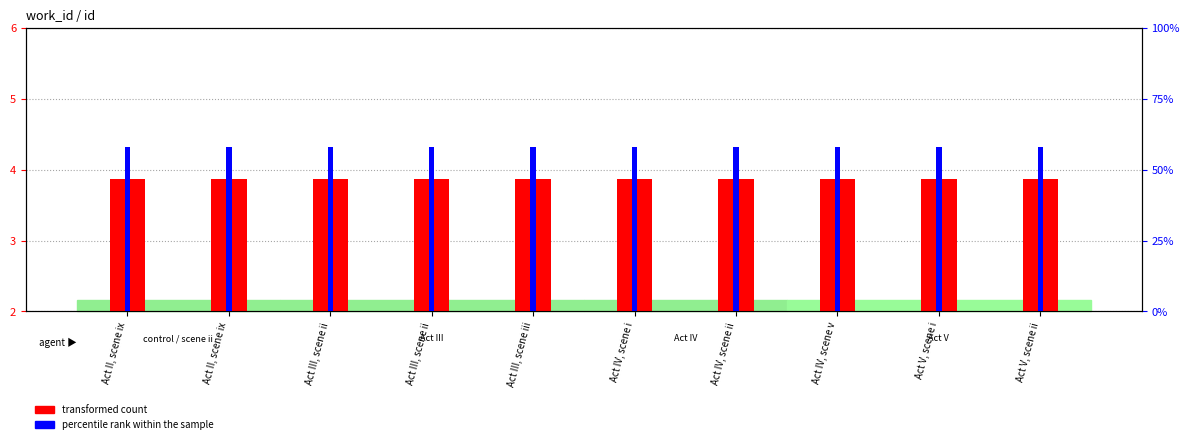

Count the number of data series in this chart.

2